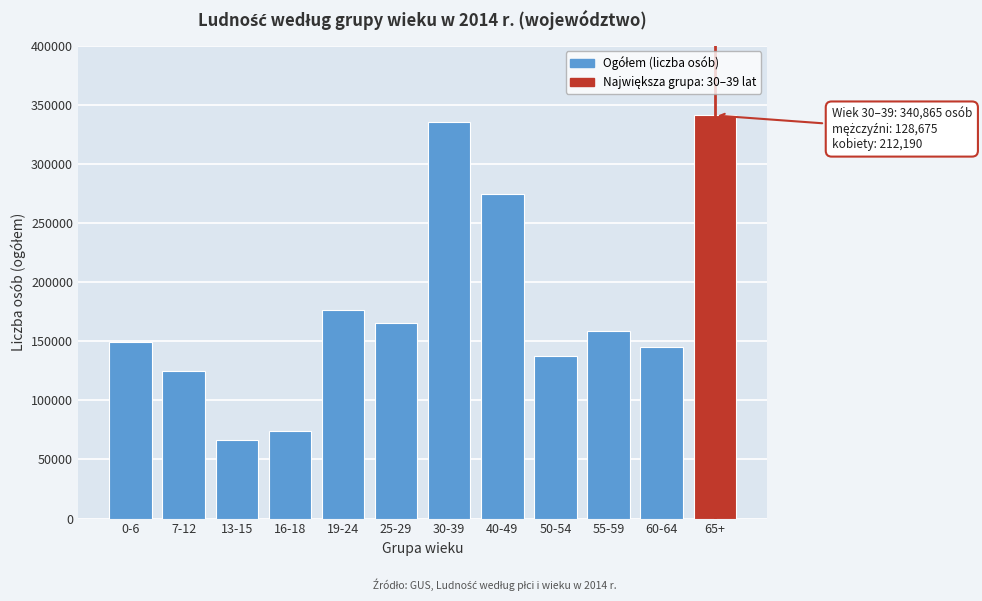

Reading left to right, what are all the values shown in this chart?

0-6=149303	7-12=124818	13-15=66368	16-18=73633	19-24=176601	25-29=165135	30-39=335003	40-49=274819	50-54=137671	55-59=158801	60-64=144729	65+=340865